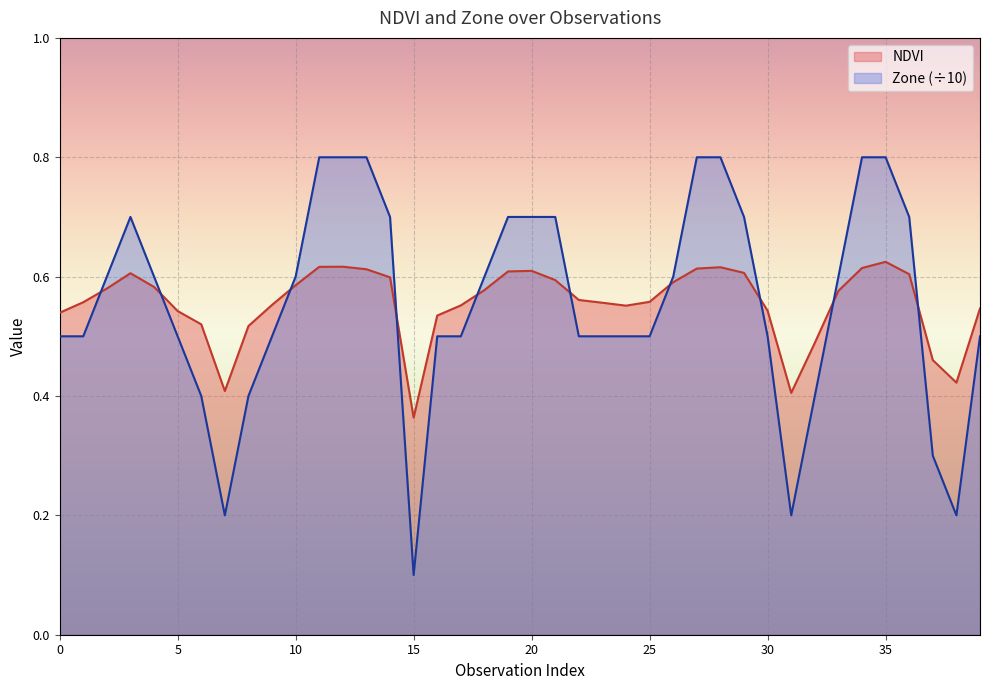

Where is Zone nearest to the value 0?

15